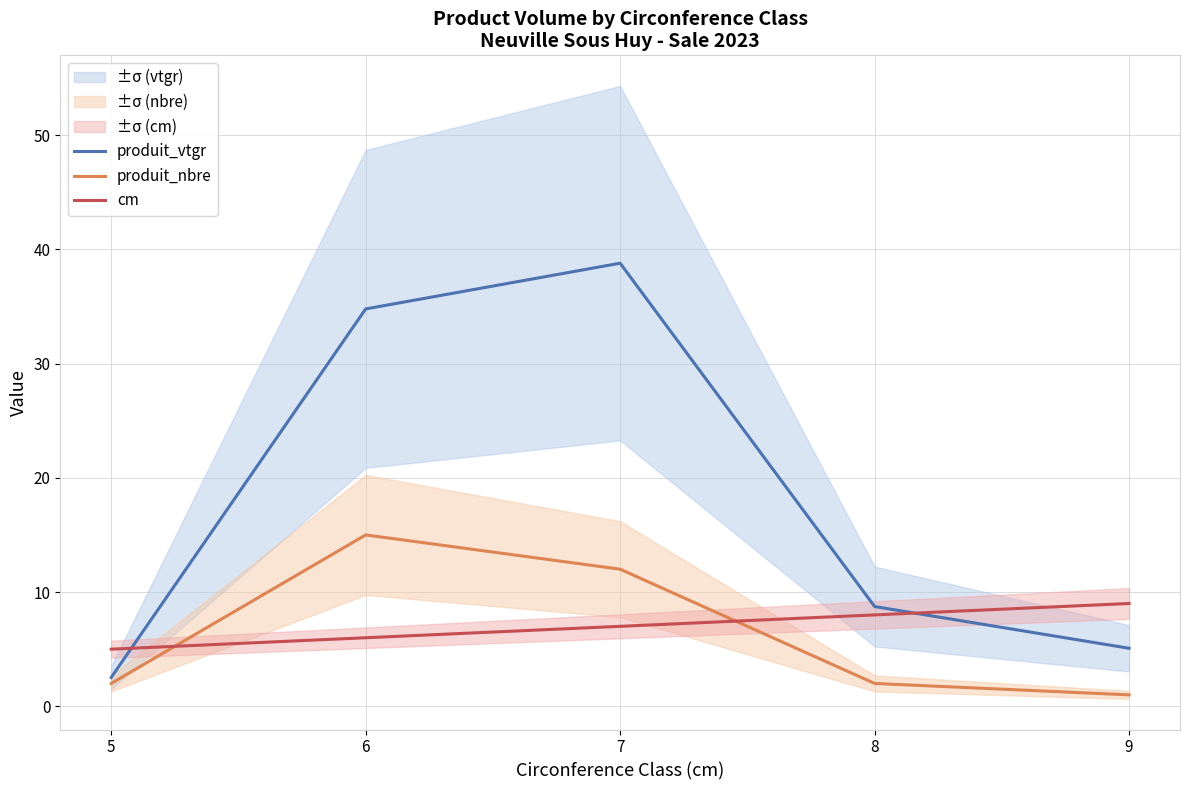

What is the value of the produit_vtgr point at the 1st from the left?

2.5